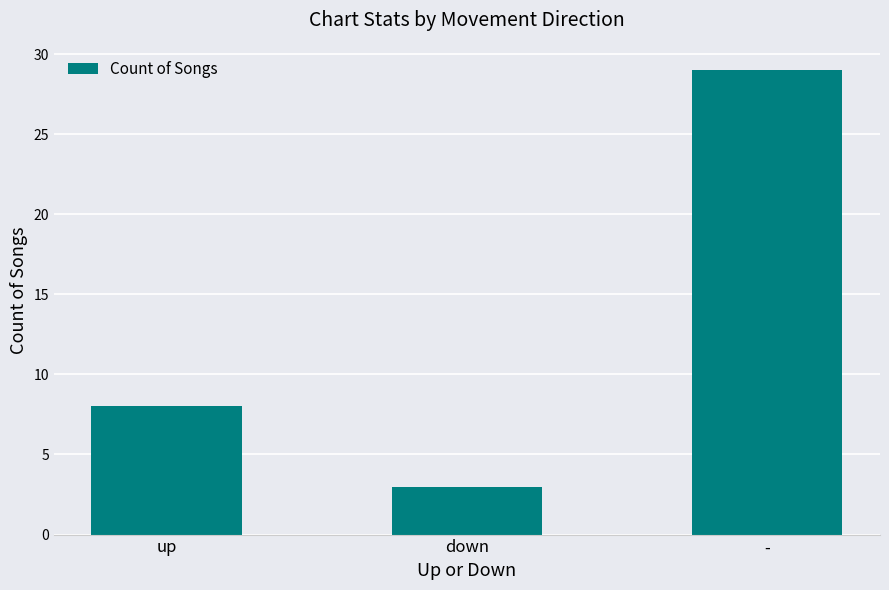

Which has a higher value, down or up?

up